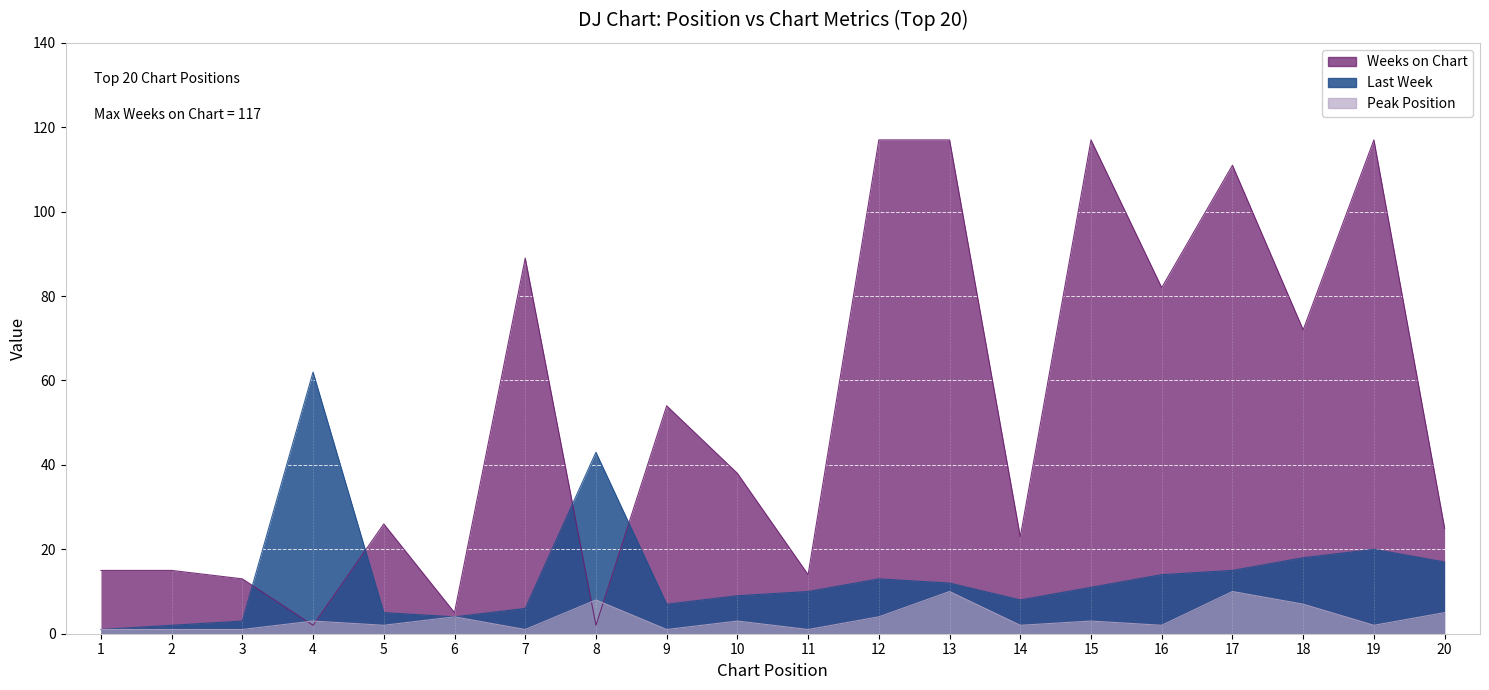

What are all the series names shown in the legend?

Last Week, Weeks on Chart, Peak Position